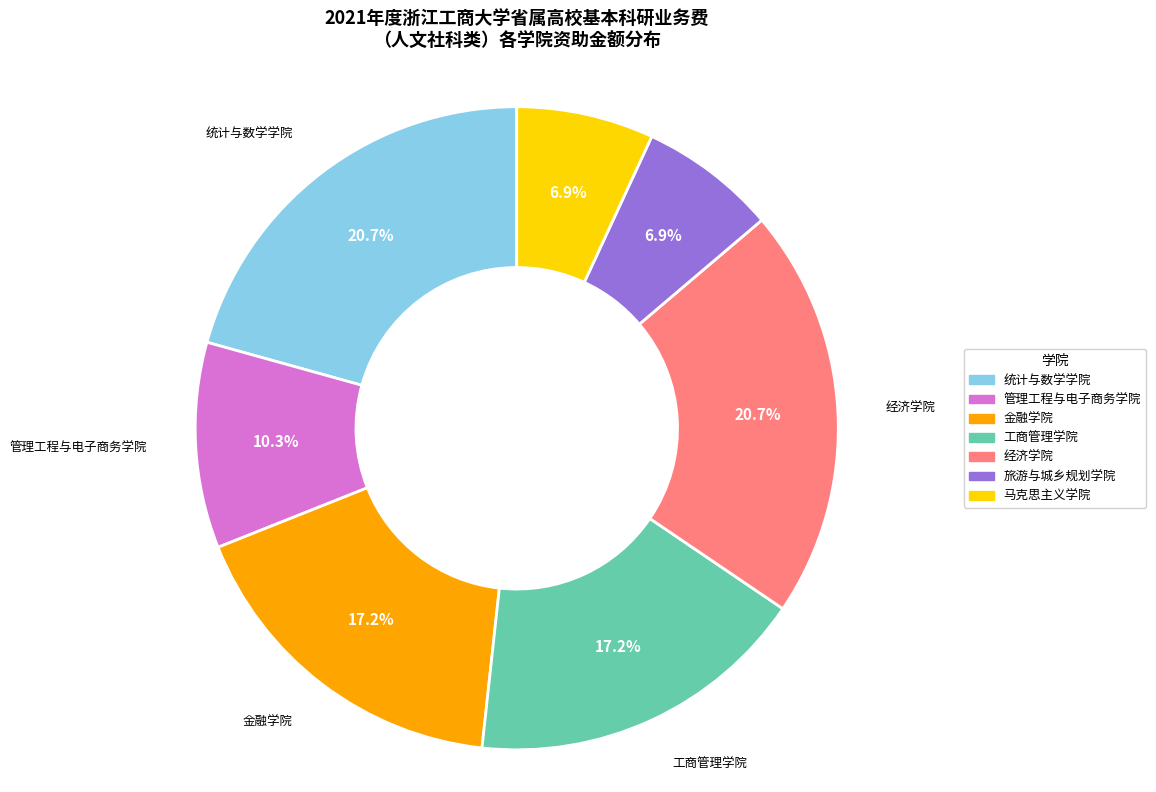

To the nearest percent, what percentage of the pie is 管理工程与电子商务学院?

10%